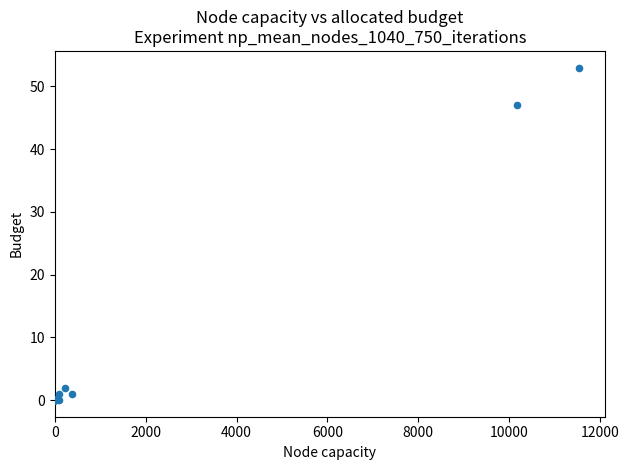

What Y value in the scatter plot is closest to 26?

47